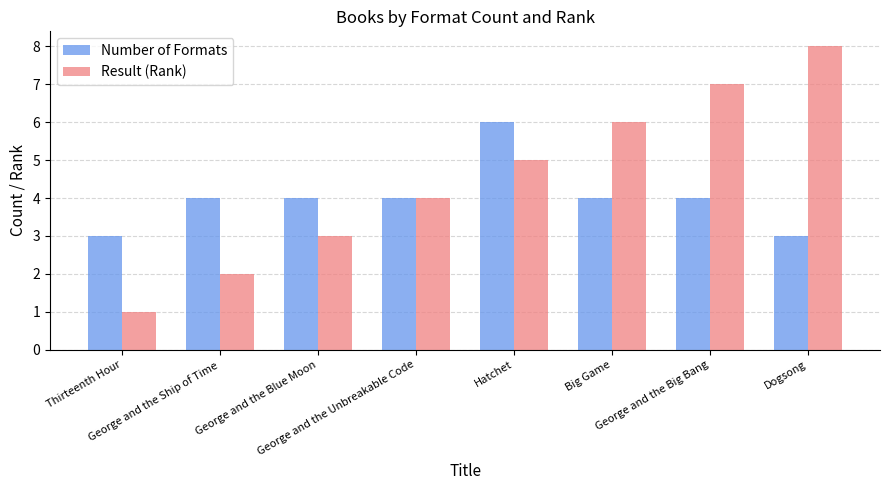

Reading left to right, what are all the values shown in this chart?

Number of Formats: 3	4	4	4	6	4	4	3
Result (Rank): 1	2	3	4	5	6	7	8